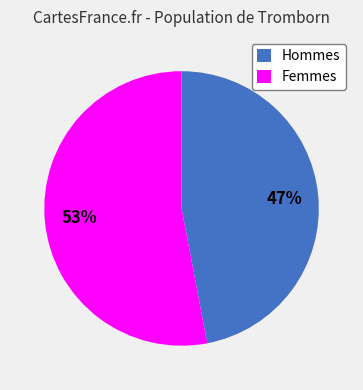

How many segments does this pie chart have?

2